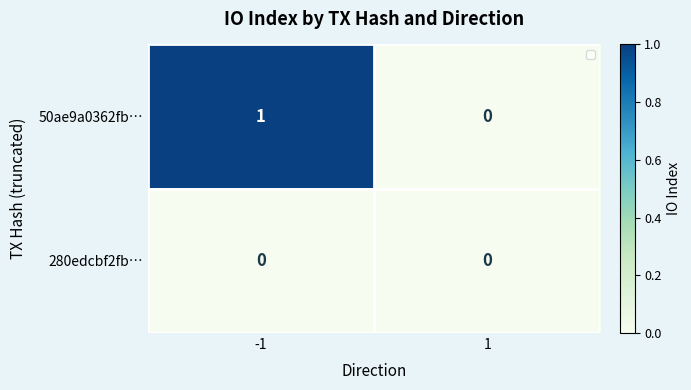

What is the maximum value shown in the chart?

1